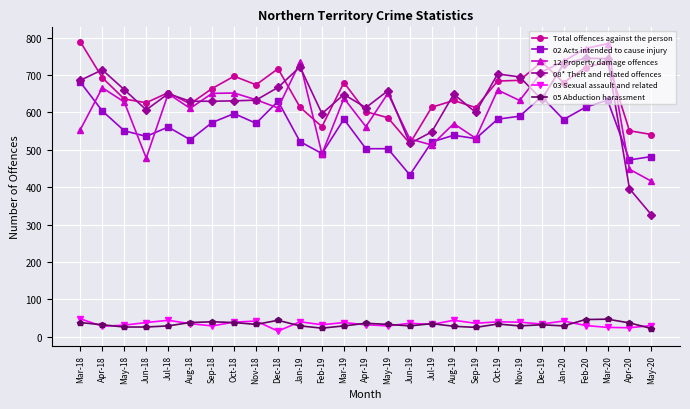

Rank the series at Aug-19 from lowest to highest value.

05 Abduction harassment, 03 Sexual assault and related, 02 Acts intended to cause injury, 12 Property damage offences, Total offences against the person, 08* Theft and related offences